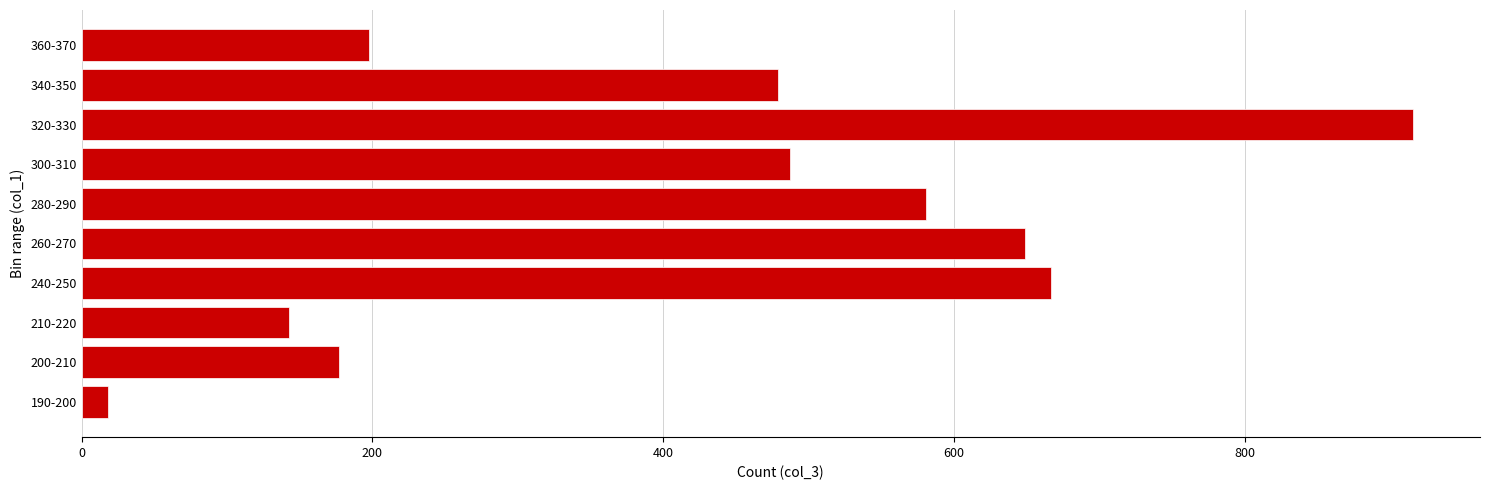

Reading top to bottom, list all the values displayed in this chart.

198	479	916	487	581	649	667	143	177	18